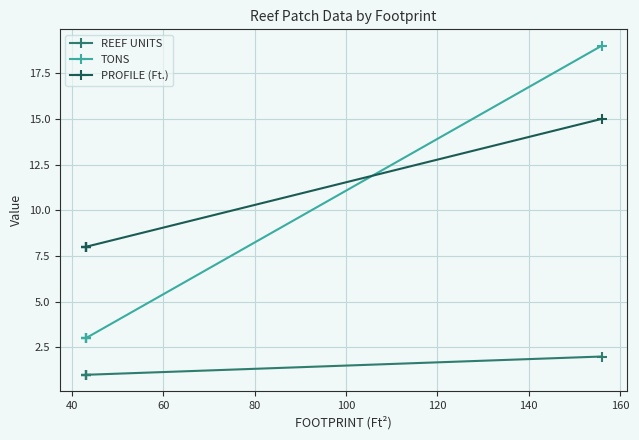

List the series in order of their peak value, lowest first.

REEF UNITS, PROFILE (Ft.), TONS